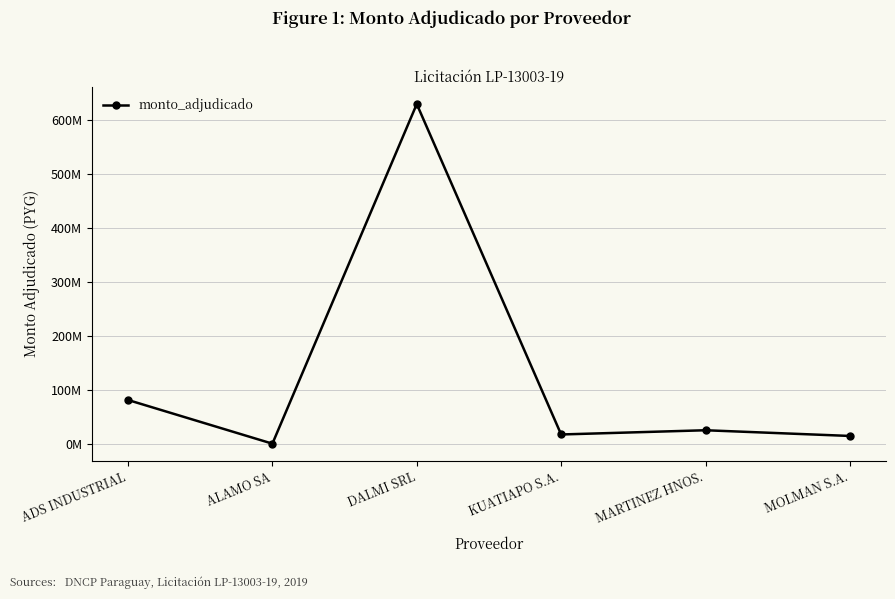

Which category has the highest value across all series?

DALMI SRL